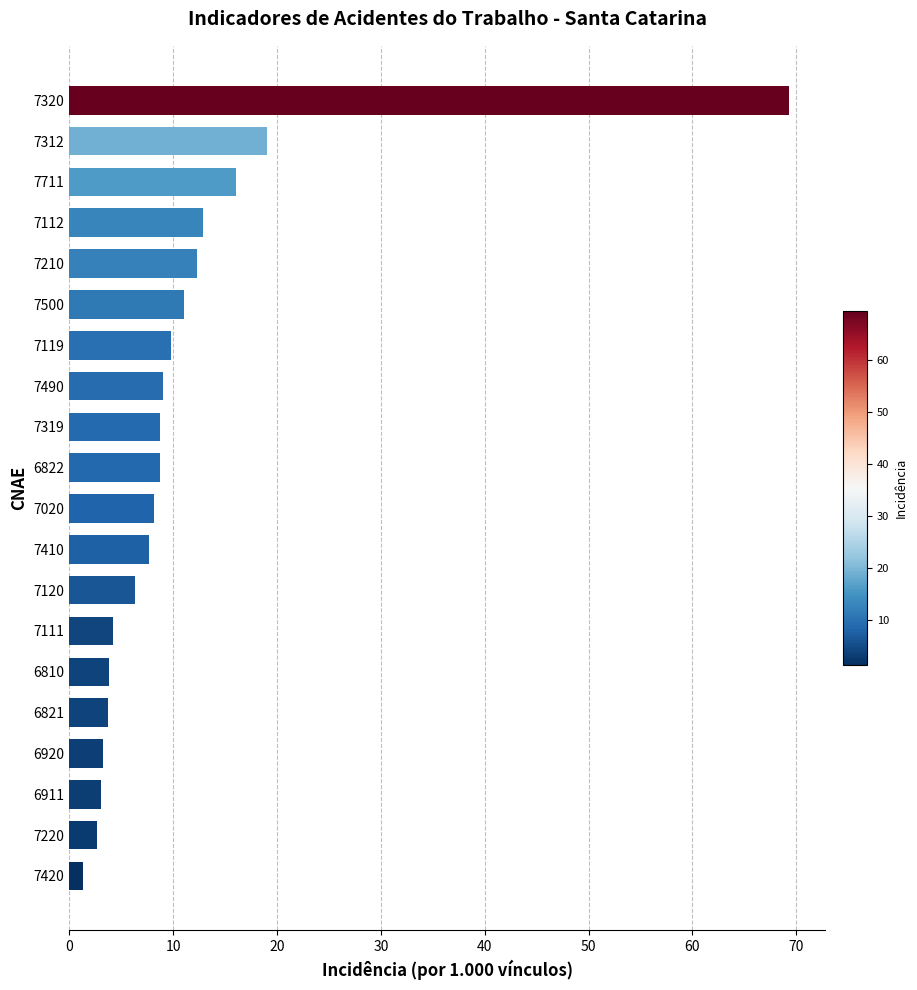

The chart shows a value of 9.1 at 7490. True or false?

True